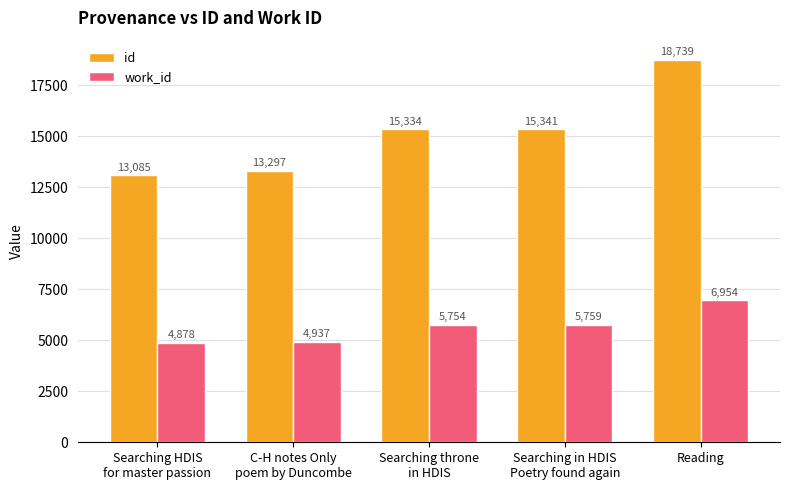

At which label is id closest to 15911?

Searching in HDIS
Poetry found again